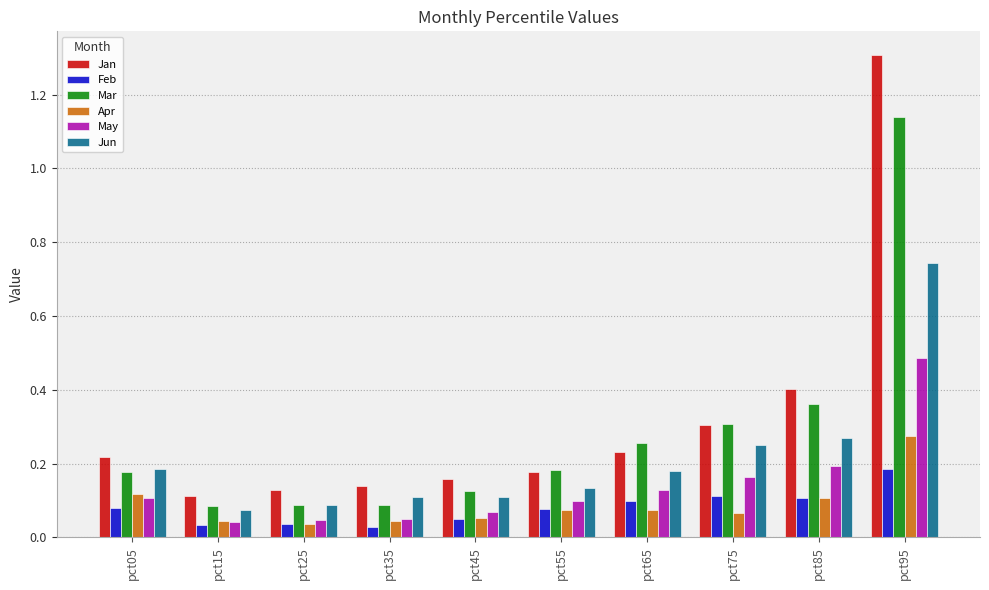

What is the sum of all Feb values?

0.8